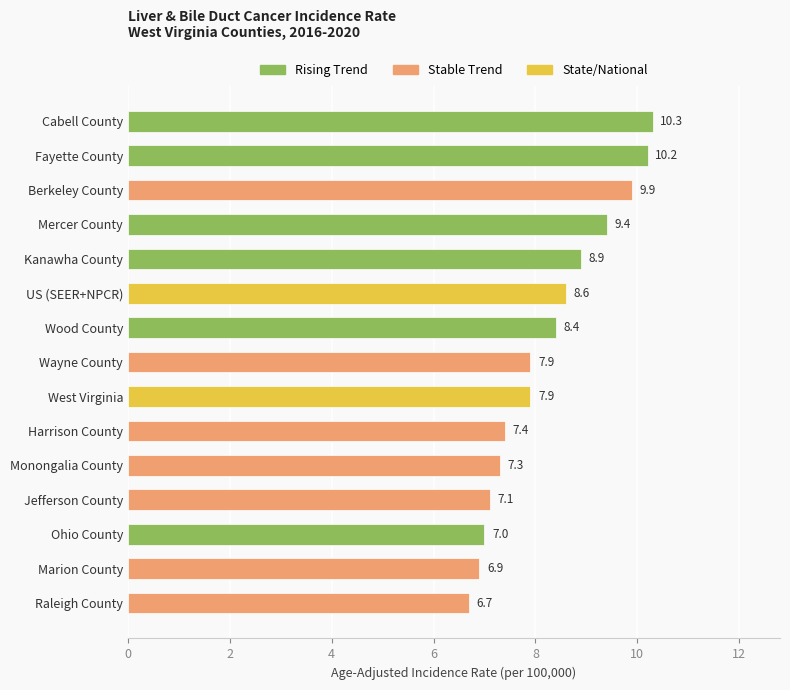

How many bars are there in total?

15